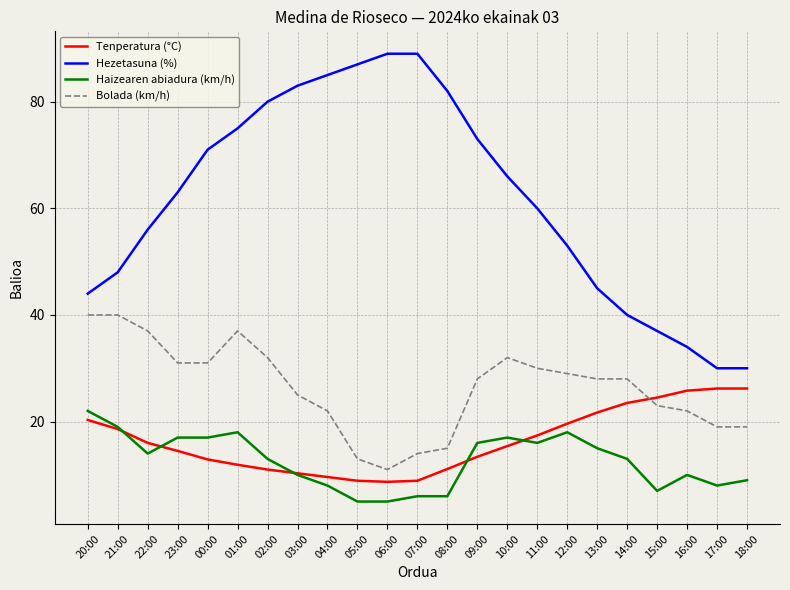

How many times do Tenperatura (°C) and Haizearen abiadura (km/h) cross each other?

5